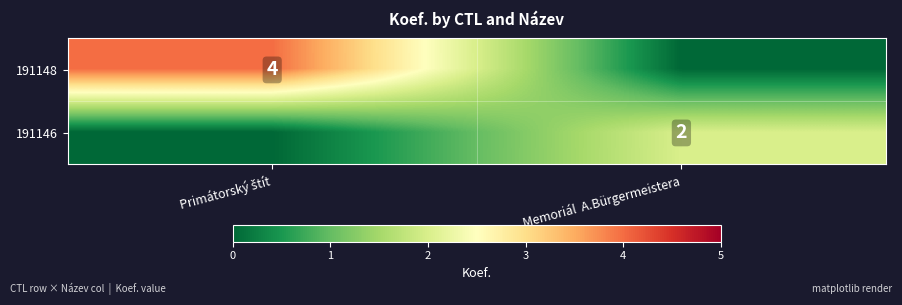

Is it true that 191146 equals 2 at Memoriál  A.Bürgermeistera?

True